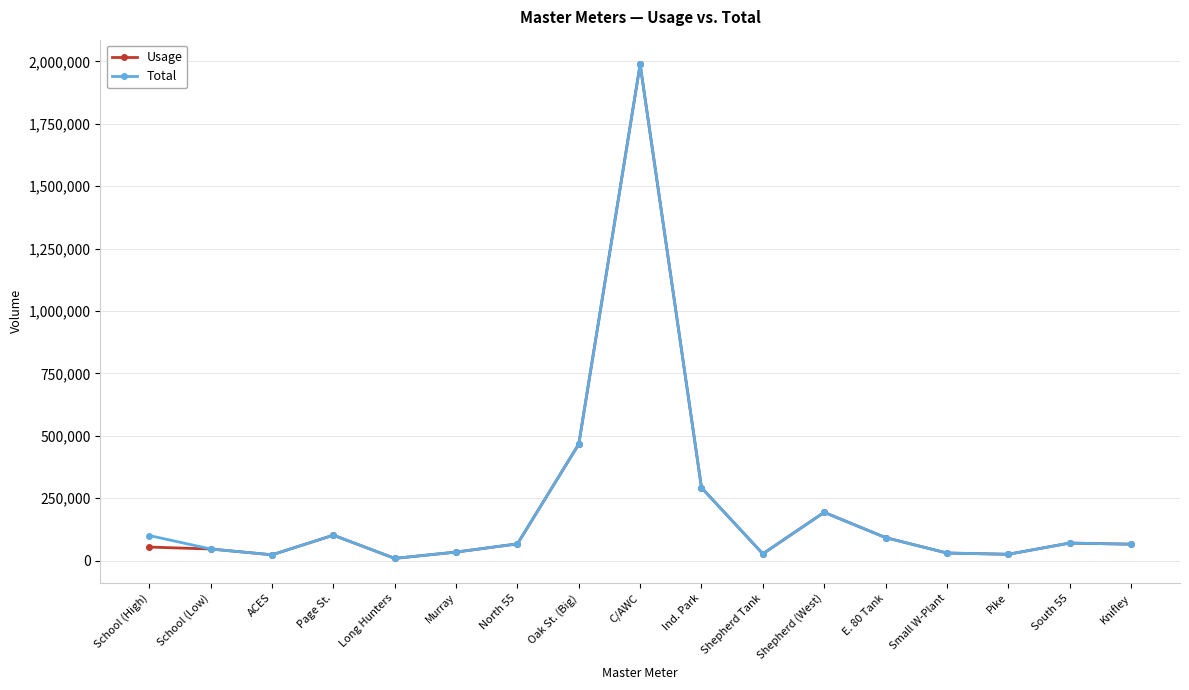

How many data points in Total are less than 66770?

8